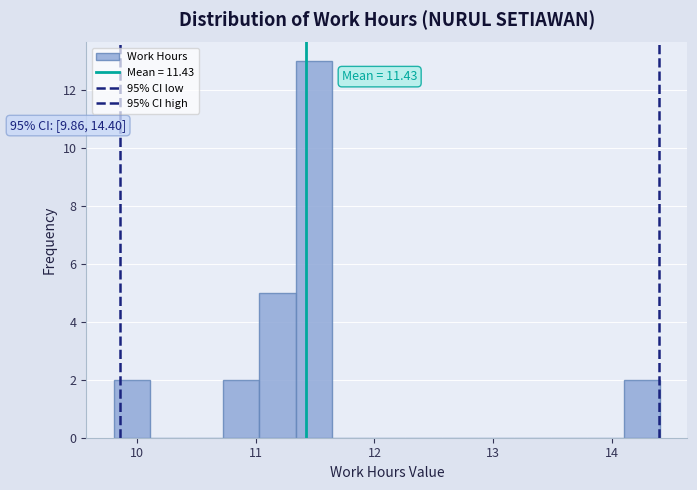

Read against the x-axis, roughly where is the centre of the tallest bar?

11.5